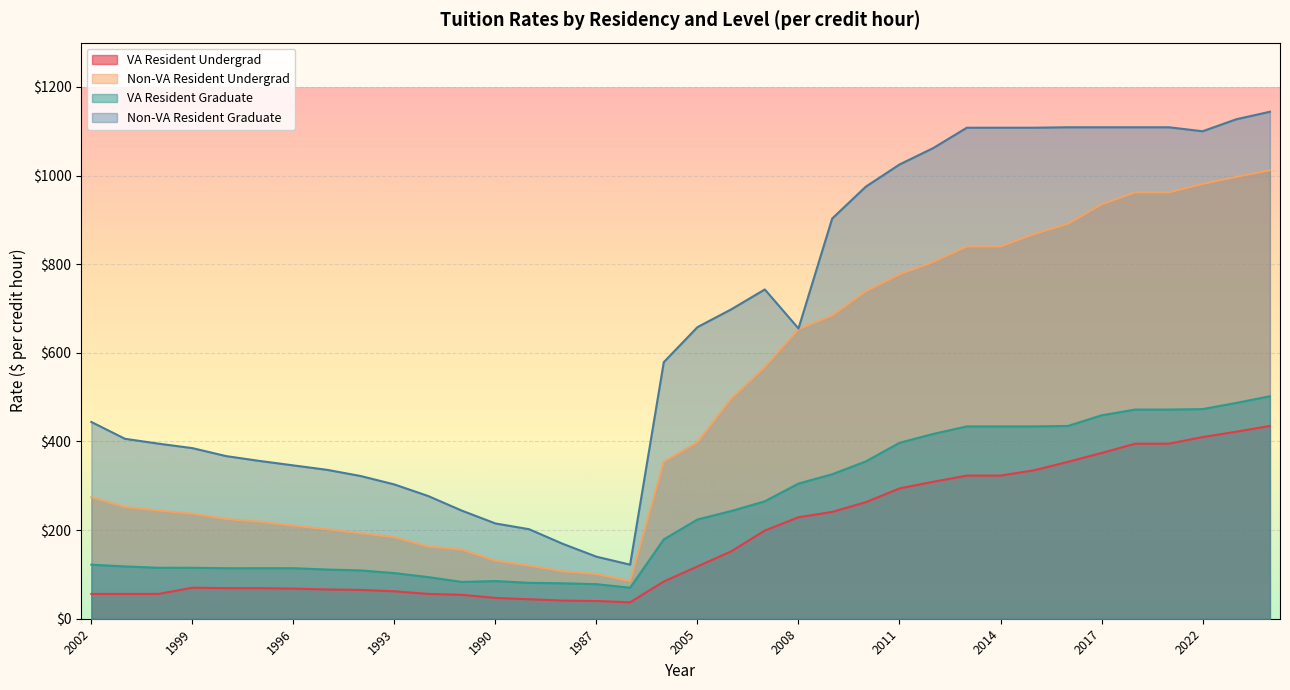

True or false: VA Resident Graduate and VA Resident Undergrad cross at least once.

False